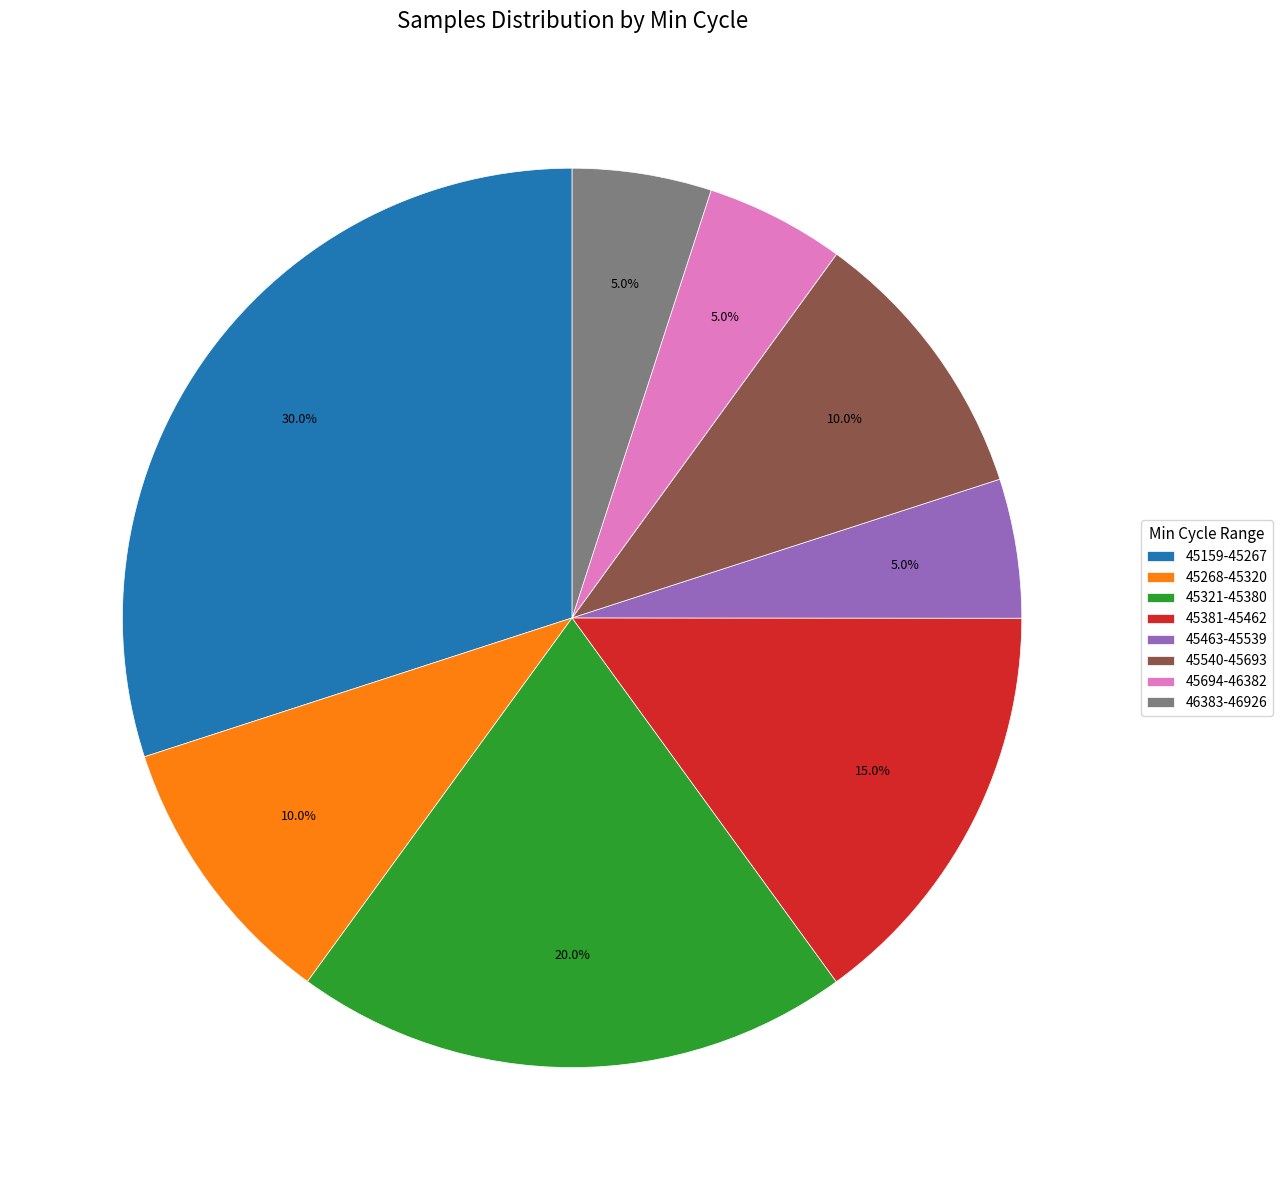

Is there a majority slice in this chart?

No